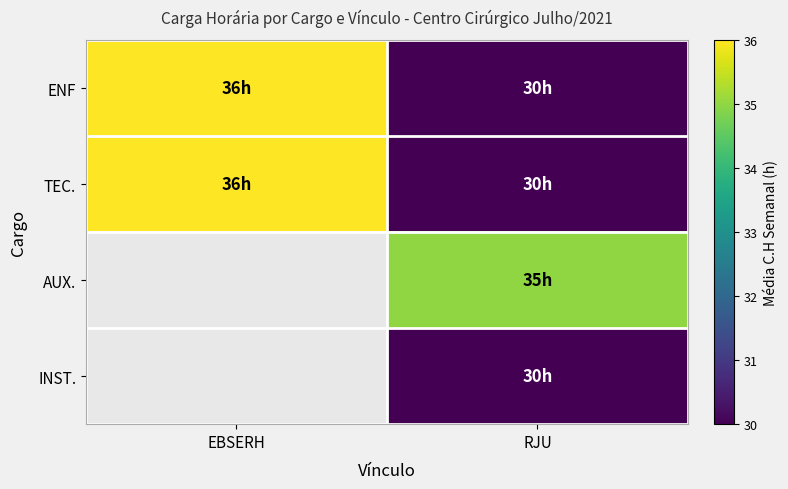

The value of TEC. at EBSERH is 36.0. True or false?

True